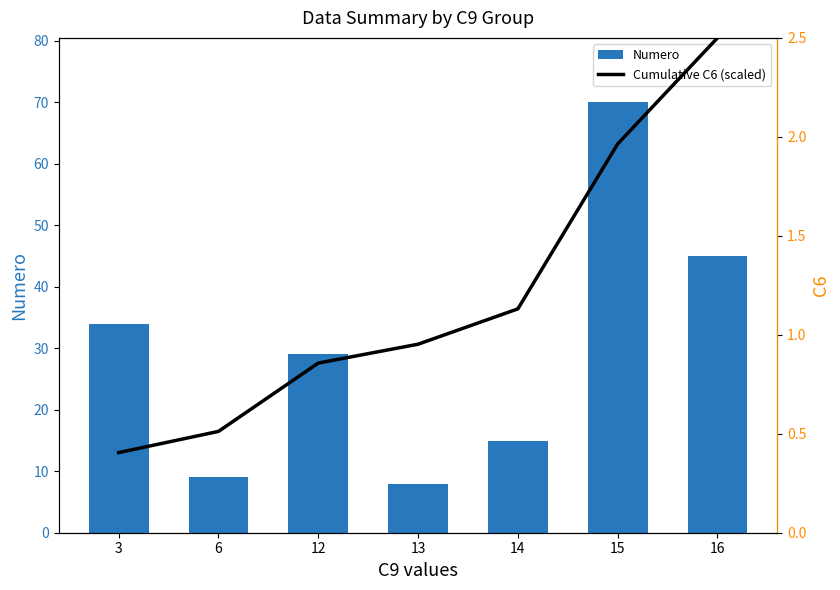

Count the number of data series in this chart.

2